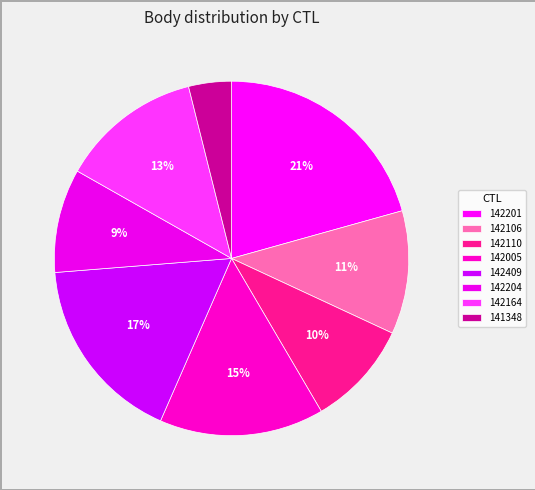

Is there a majority slice in this chart?

No